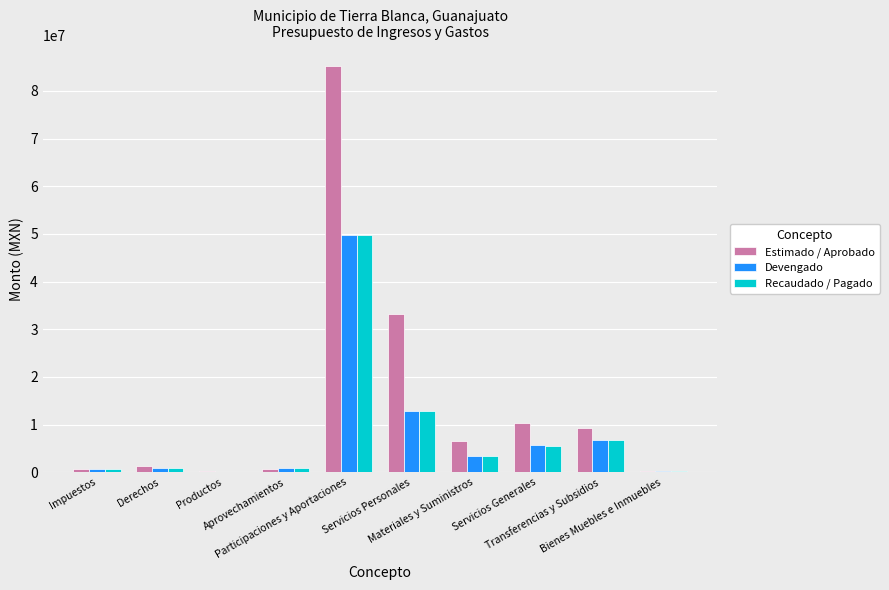

What is the highest value of the Estimado / Aprobado series?

85256000.0